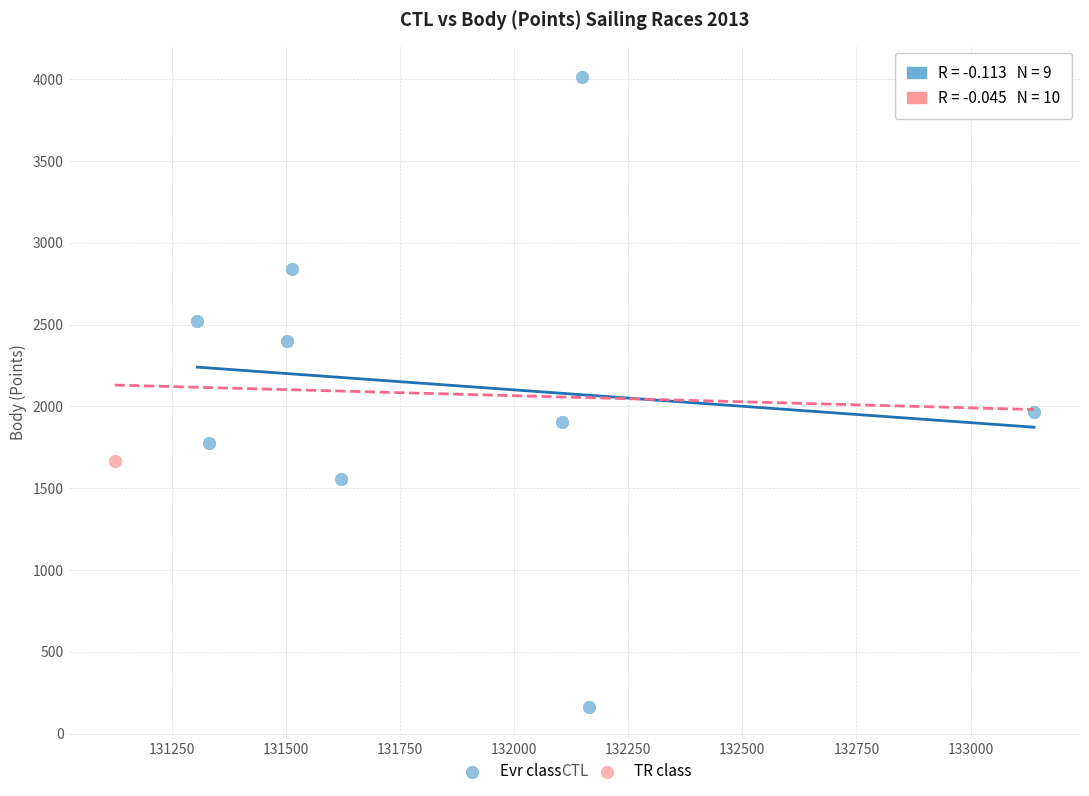

What are all the series names shown in the legend?

Evr class, TR class